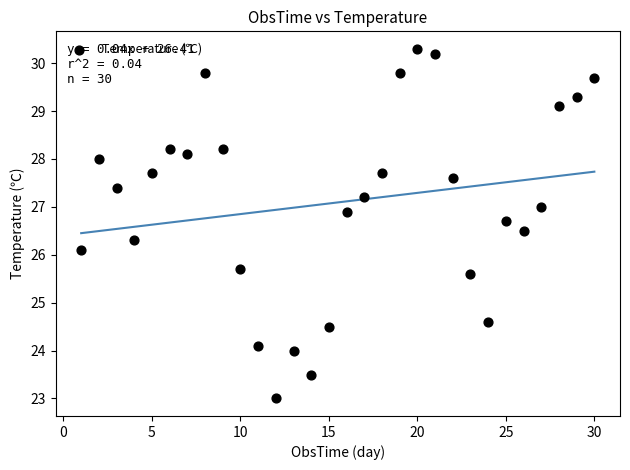

What Y value in the scatter plot is closest to 26?

26.1